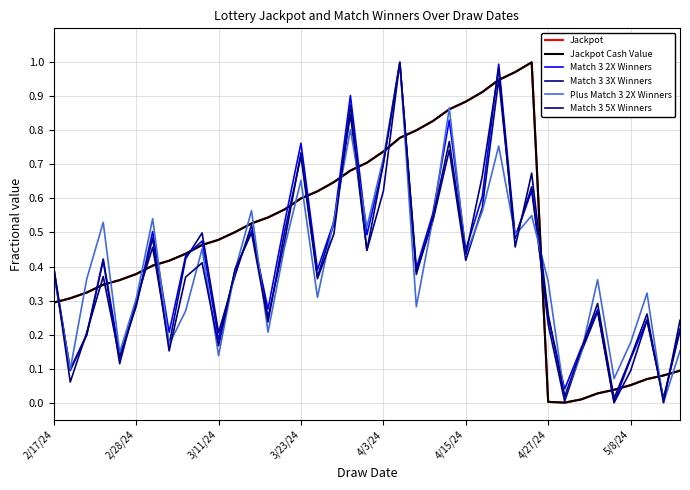

Reading left to right, list all the values displayed in this chart.

Jackpot: 0.3	0.3	0.3	0.3	0.4	0.4	0.4	0.4	0.4	0.5	0.5	0.5	0.5	0.5	0.6	0.6	0.6	0.6	0.7	0.7	0.7	0.8	0.8	0.8	0.9	0.9	0.9	0.9	1.0	1.0	0.0	0.0	0.0	0.0	0.0	0.1	0.1	0.1	0.1
Jackpot Cash Value: 0.3	0.3	0.3	0.3	0.4	0.4	0.4	0.4	0.4	0.5	0.5	0.5	0.5	0.5	0.6	0.6	0.6	0.6	0.7	0.7	0.7	0.8	0.8	0.8	0.9	0.9	0.9	0.9	1.0	1.0	0.0	0.0	0.0	0.0	0.0	0.1	0.1	0.1	0.1
Match 3 2X Winners: 0.4	0.1	0.2	0.4	0.1	0.3	0.5	0.2	0.4	0.5	0.2	0.4	0.5	0.3	0.5	0.8	0.4	0.5	0.9	0.5	0.7	1.0	0.4	0.6	0.8	0.4	0.6	1.0	0.5	0.6	0.3	0.0	0.2	0.3	0.0	0.1	0.2	0.0	0.2
Match 3 3X Winners: 0.4	0.1	0.2	0.4	0.1	0.3	0.5	0.2	0.4	0.5	0.2	0.4	0.5	0.2	0.5	0.7	0.4	0.5	0.8	0.4	0.6	1.0	0.4	0.5	0.7	0.4	0.6	1.0	0.5	0.6	0.2	0.0	0.1	0.3	0.0	0.1	0.2	0.0	0.2
Plus Match 3 2X Winners: 0.4	0.1	0.4	0.5	0.1	0.3	0.5	0.2	0.3	0.5	0.1	0.4	0.6	0.2	0.5	0.7	0.3	0.5	0.8	0.5	0.7	1.0	0.3	0.5	0.9	0.4	0.6	0.8	0.5	0.5	0.4	0.0	0.1	0.4	0.1	0.2	0.3	0.0	0.2
Match 3 5X Winners: 0.4	0.1	0.2	0.4	0.1	0.3	0.5	0.2	0.4	0.4	0.2	0.4	0.5	0.2	0.5	0.7	0.4	0.5	0.9	0.4	0.7	1.0	0.4	0.5	0.8	0.4	0.7	1.0	0.5	0.7	0.3	0.0	0.2	0.3	0.0	0.1	0.3	0.0	0.2